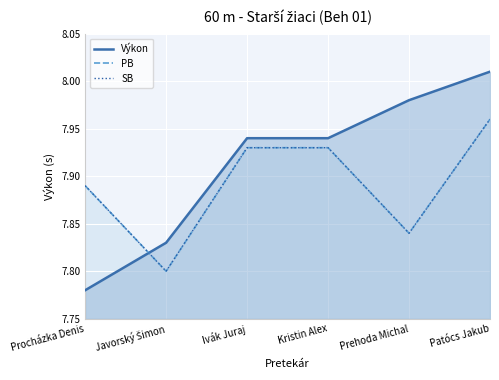

What is the total value across all series at Prehoda Michal?

23.7